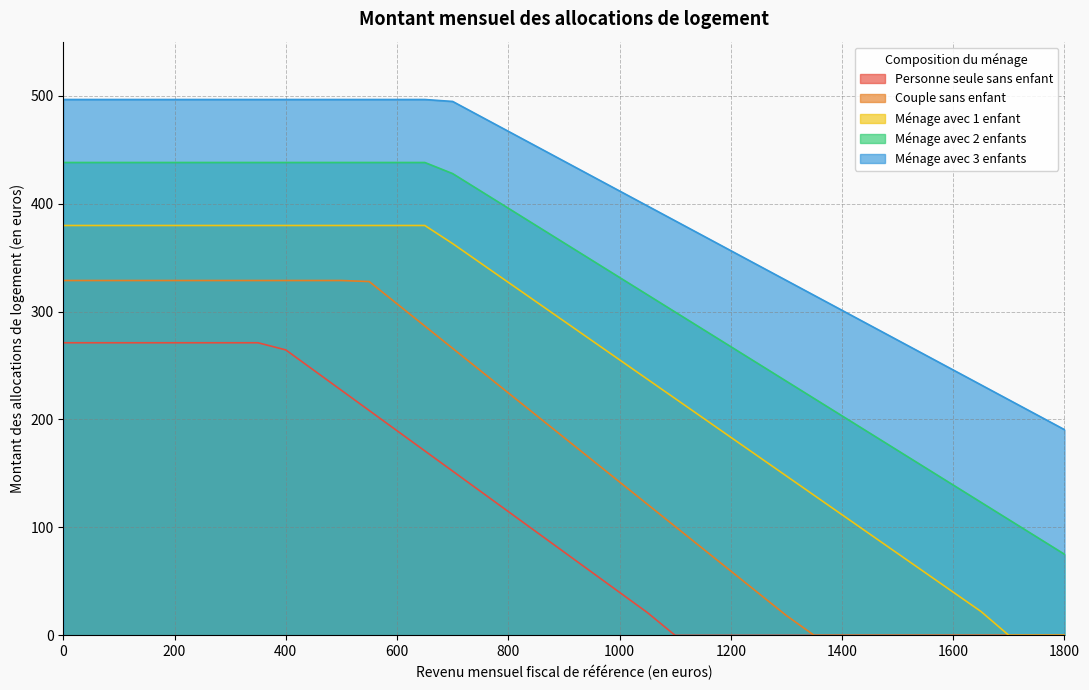

What is the total value across all series at 400?

1907.4